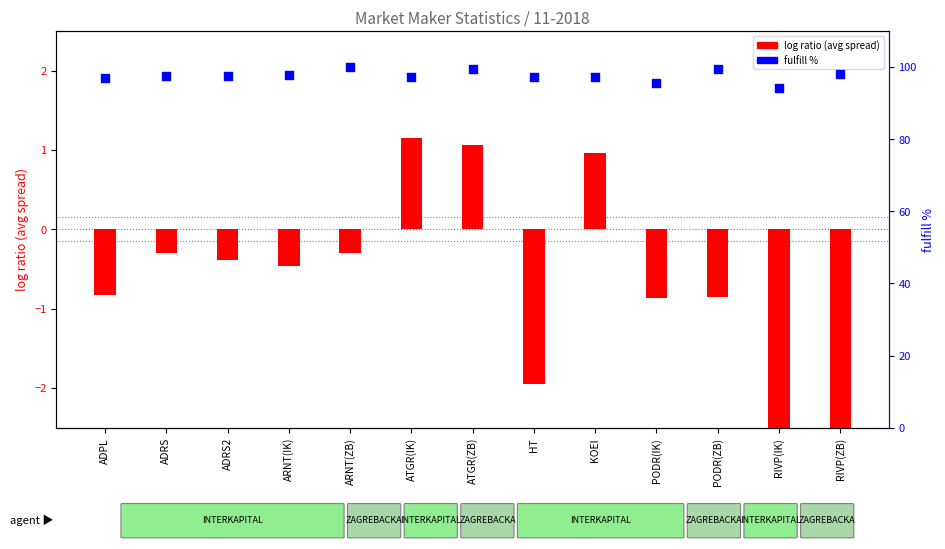

What is the ratio of the value at ADPL to the value at ATGR(ZB)?

1.0